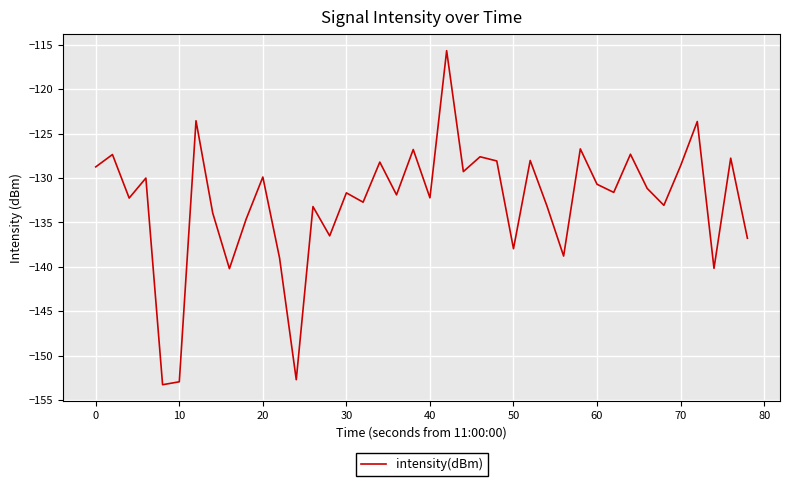

What is the maximum value shown in the chart?

-115.7